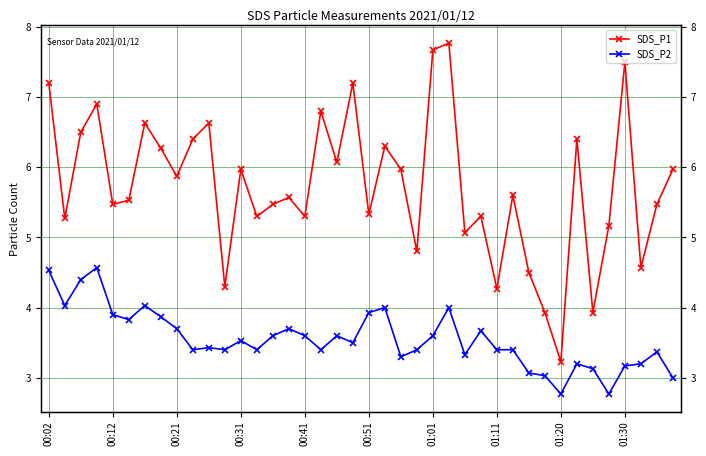

What is the sum of all SDS_P2 values?

142.2